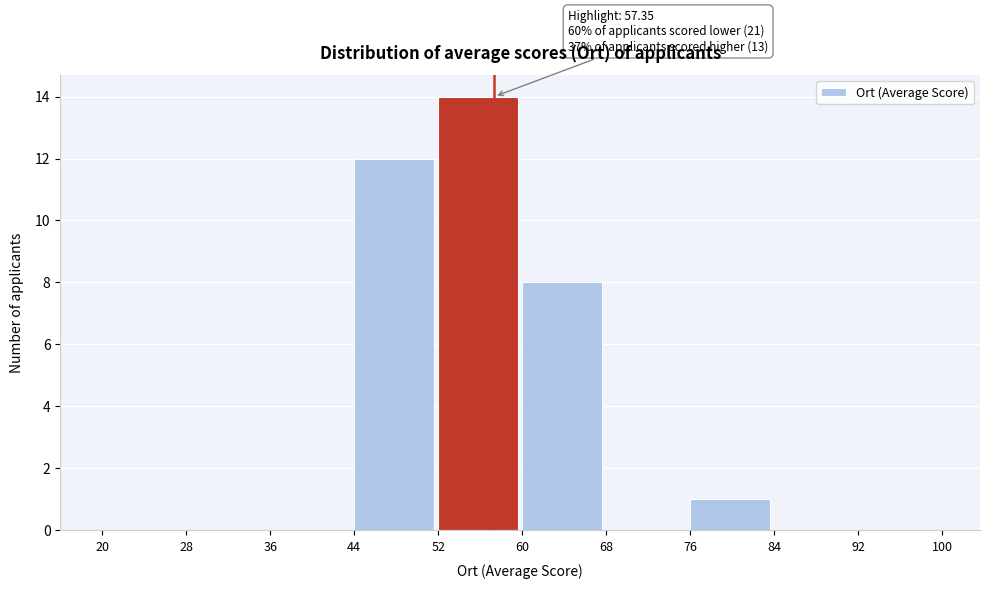

Over which range of the x-axis is the bar tallest?

52 to 60